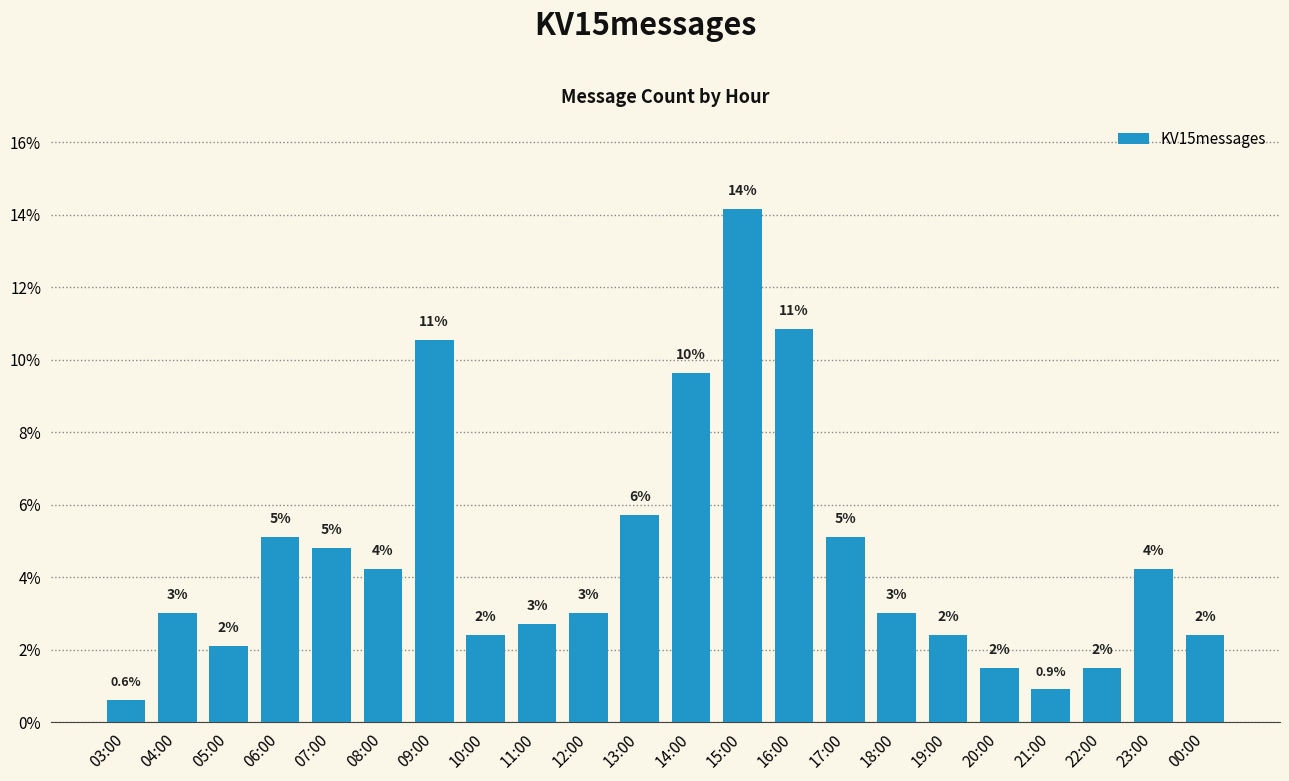

What is the value of the 11th bar from the left?

5.7